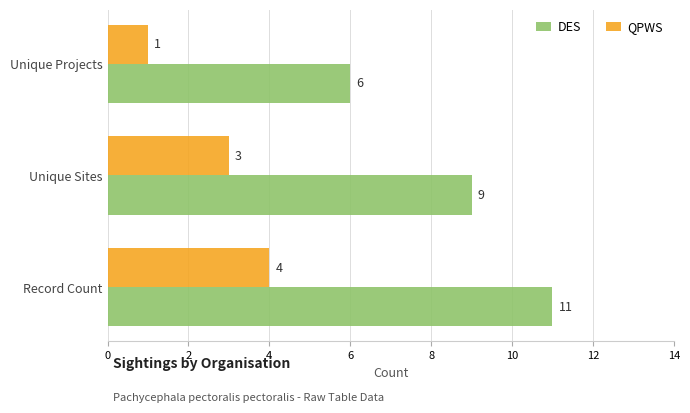

Count the DES values in the range 6 to 11.

3